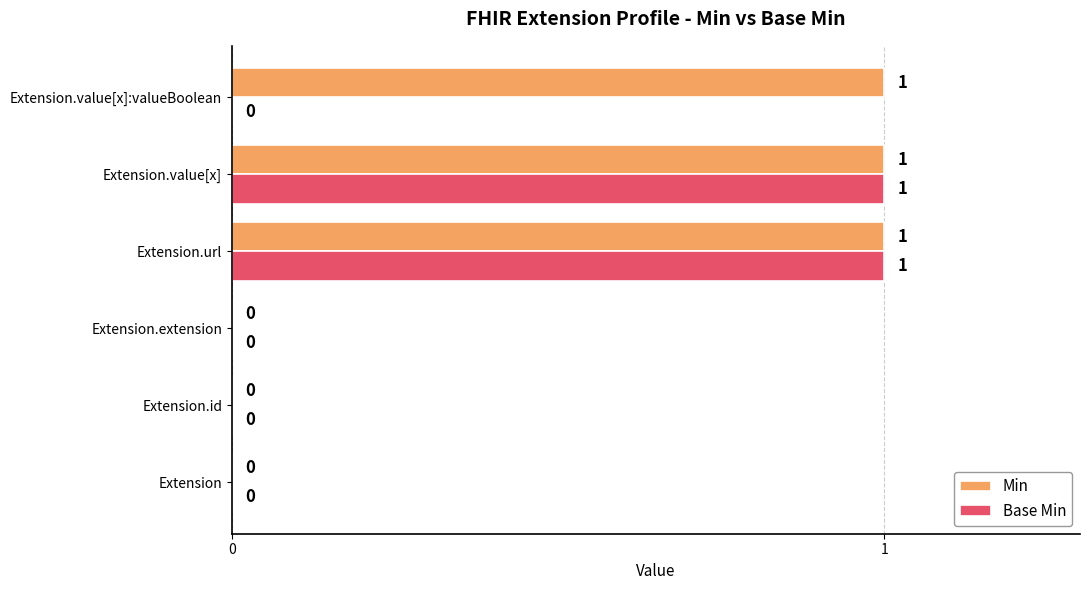

Is the value of Min at Extension.value[x]:valueBoolean greater than the value of Base Min at Extension.value[x]:valueBoolean?

Yes